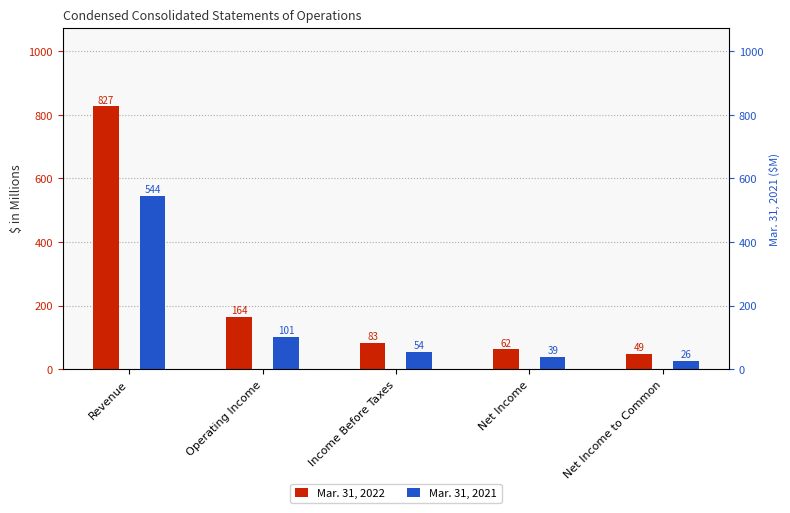

What are all the series names shown in the legend?

Mar. 31, 2022, Mar. 31, 2021